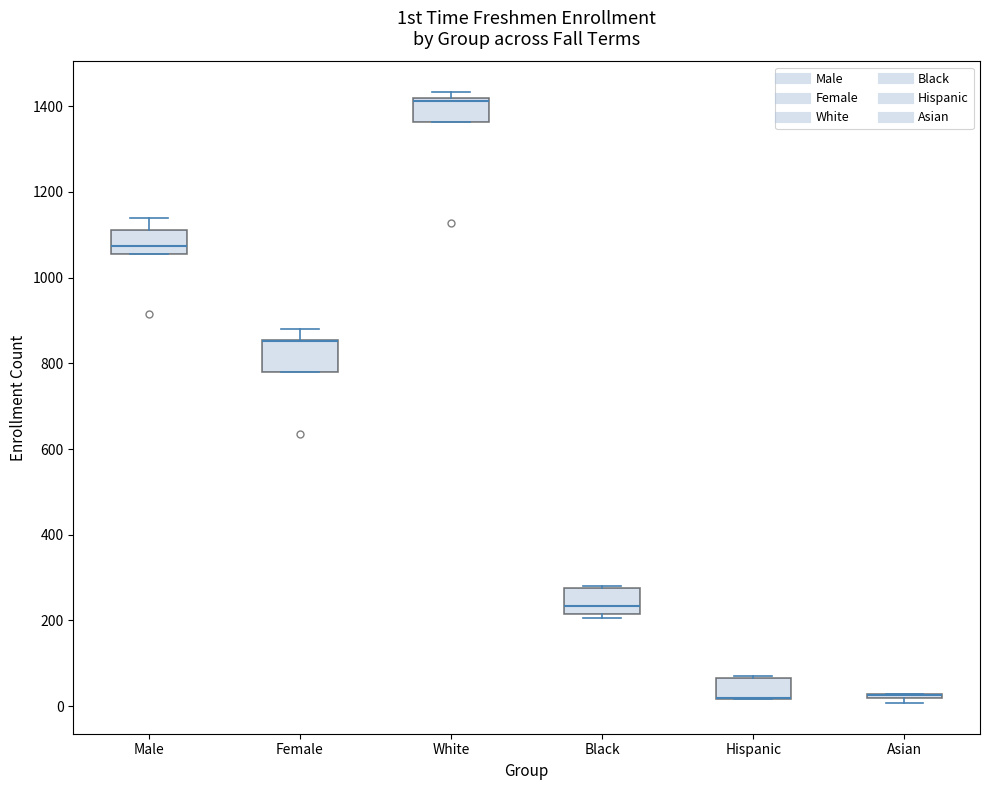

Reading left to right, transcribe this box plot: for each box, give where its median line is, the range the box spans, and where its two whiskers end, as read against the y-axis. The values are not printed on the chart, so give them approximately, as read against the axis.

Male: median 1080, box 1060 to 1120, whiskers 1060 to 1140
Female: median 860 (drawn on the box's upper edge), box 780 to 860, whiskers 780 to 880
White: median 1420 (just below the box's upper edge), box 1360 to 1420, whiskers 1360 to 1440
Black: median 240, box 220 to 280, whiskers 200 to 280
Hispanic: median 20 (drawn on the box's lower edge), box 20 to 60, whiskers 20 to 80
Asian: box collapsed to a line at 20, whiskers 0 to 20